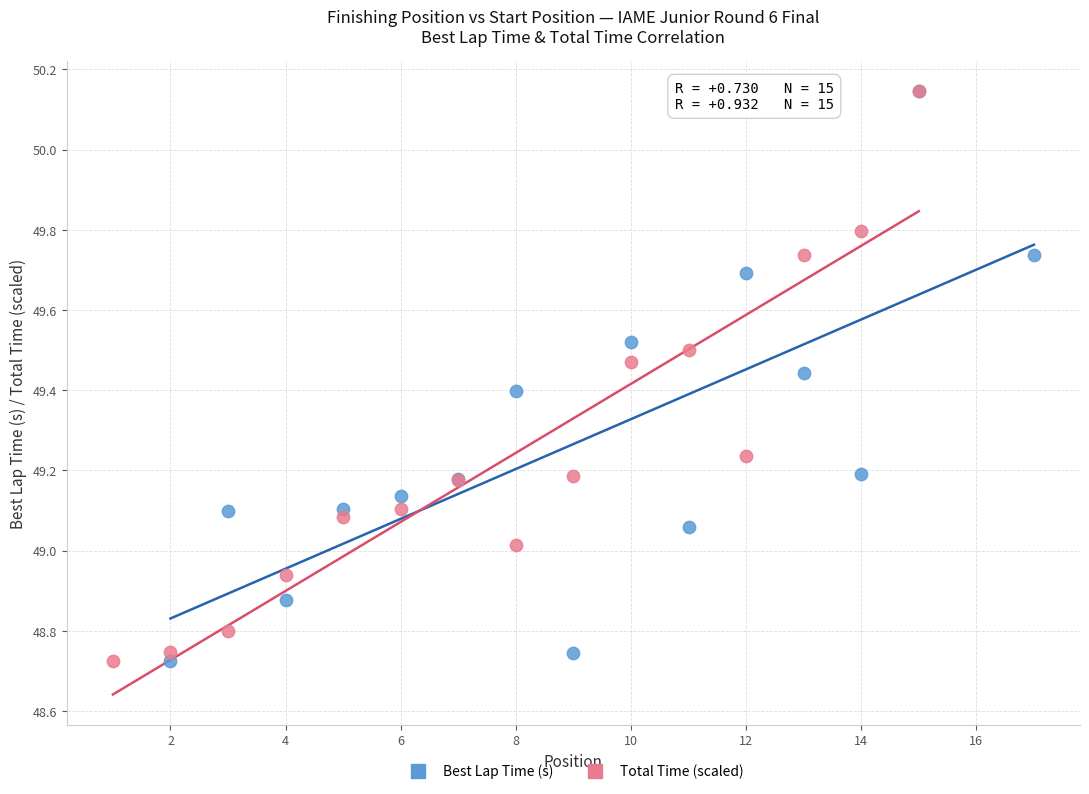

What are all the series names shown in the legend?

Best Lap Time (s), Total Time (scaled)